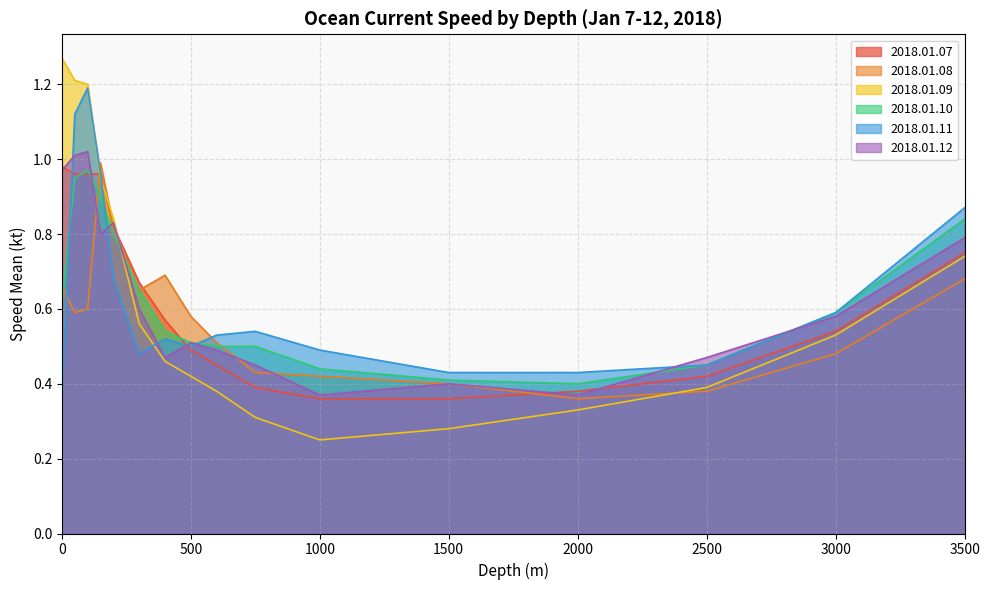

What is the approximate value of 2018.01.07 at 600?

0.5